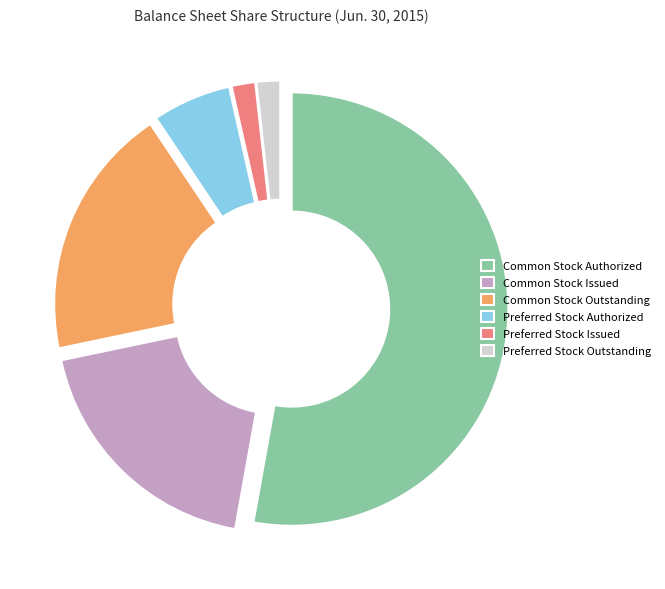

Is it true that Common Stock Outstanding is 19% of the pie?

True